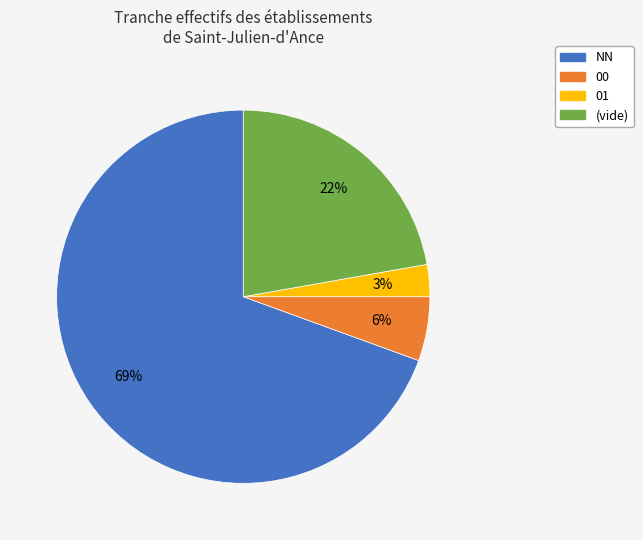

Is there a majority slice in this chart?

Yes